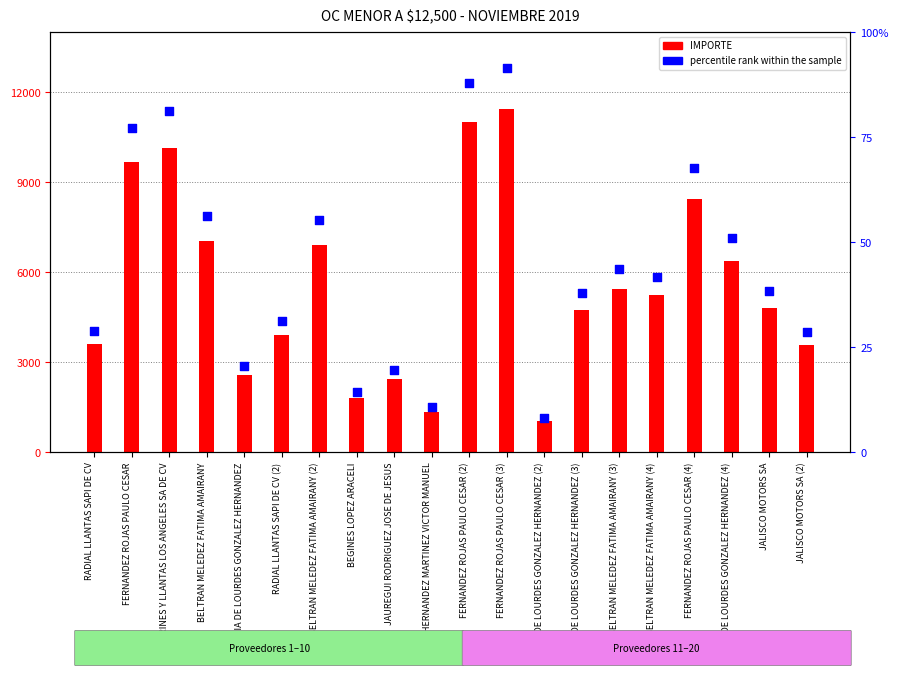

What are all the series names shown in the legend?

IMPORTE, percentile rank within the sample